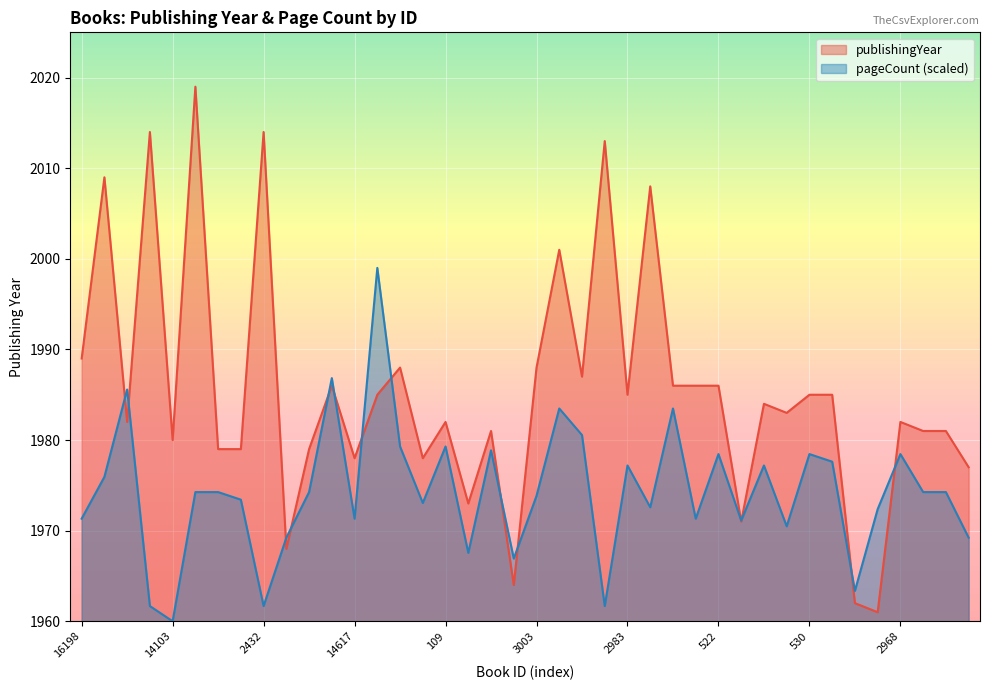

At how many categories does at least one series exceed 2014?

1